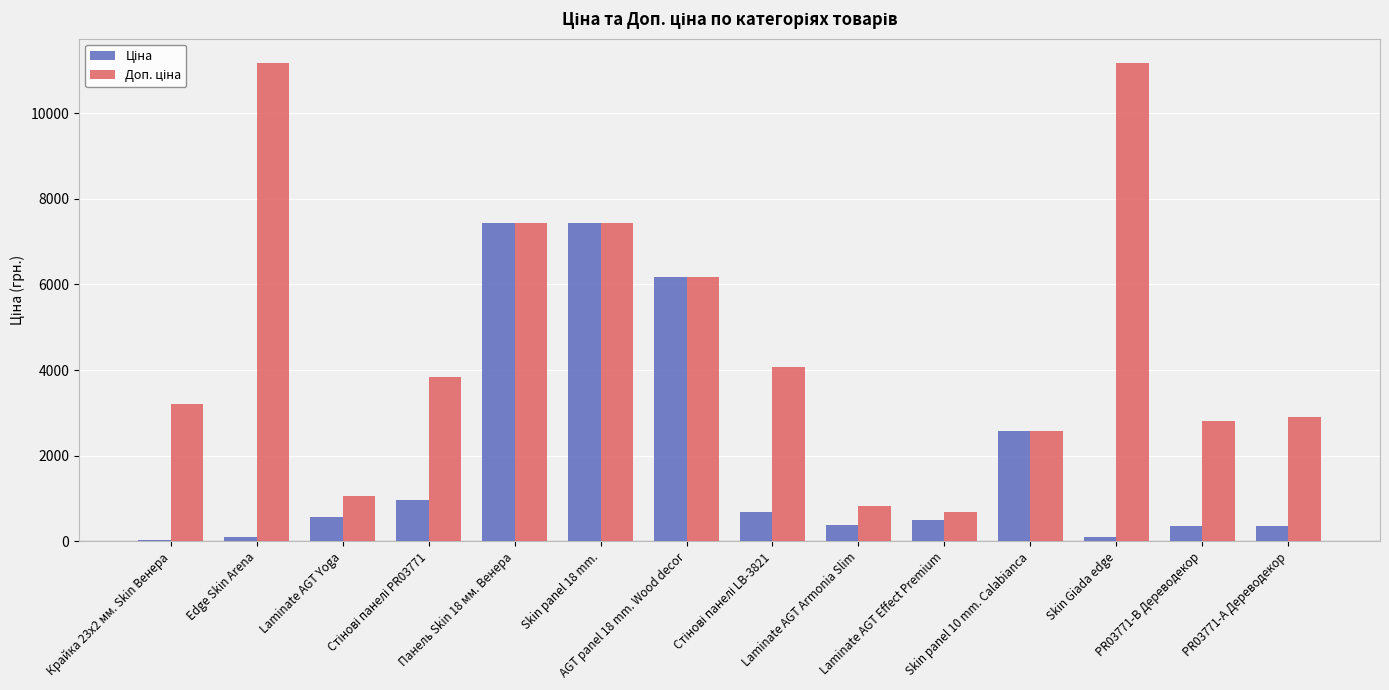

What is the greatest value displayed?

11182.0